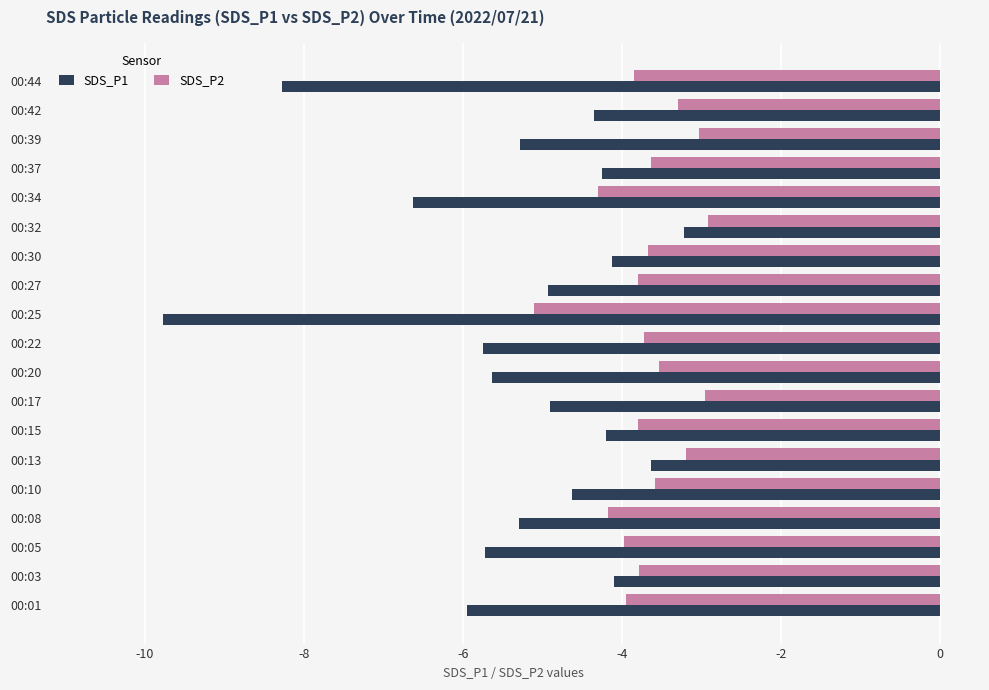

Is it true that SDS_P1 equals -2.1 at 00:10?

False